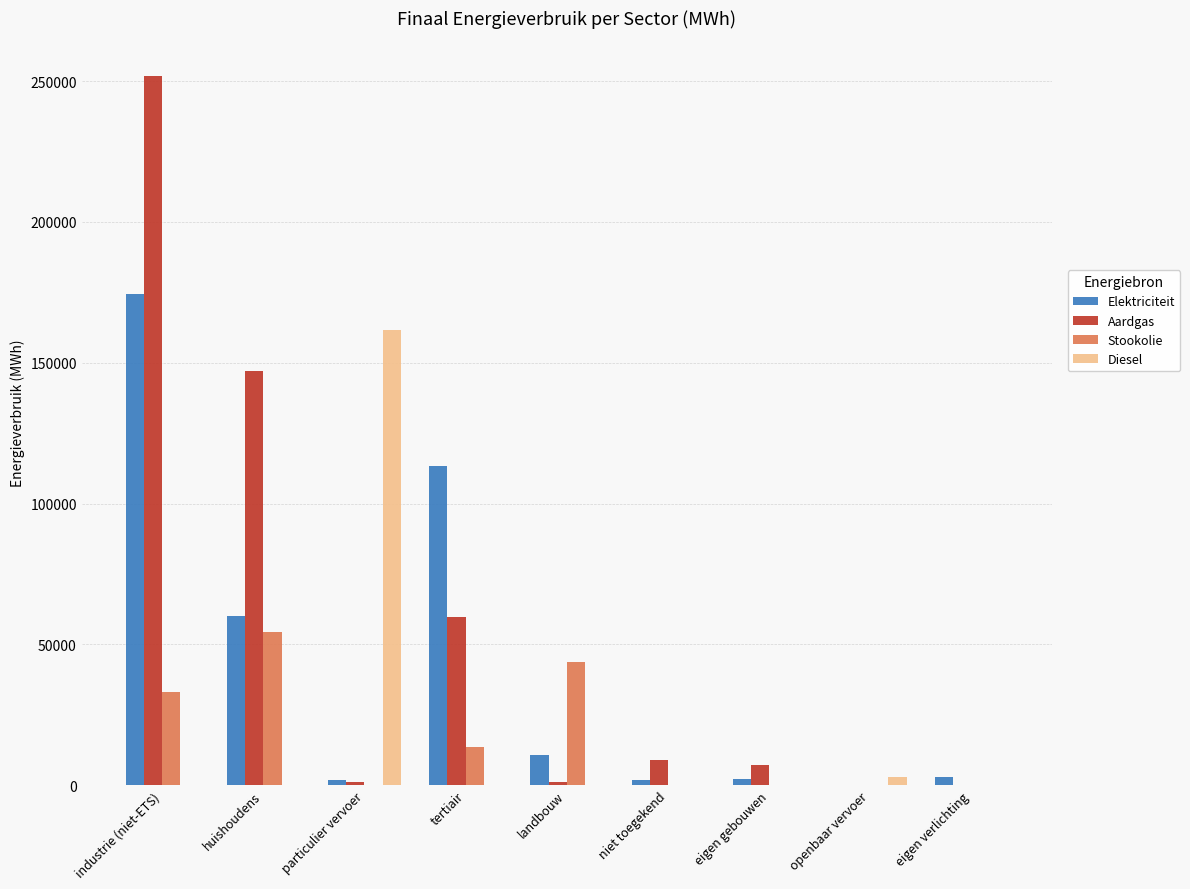

Read the Aardgas value at huishoudens.

146895.7